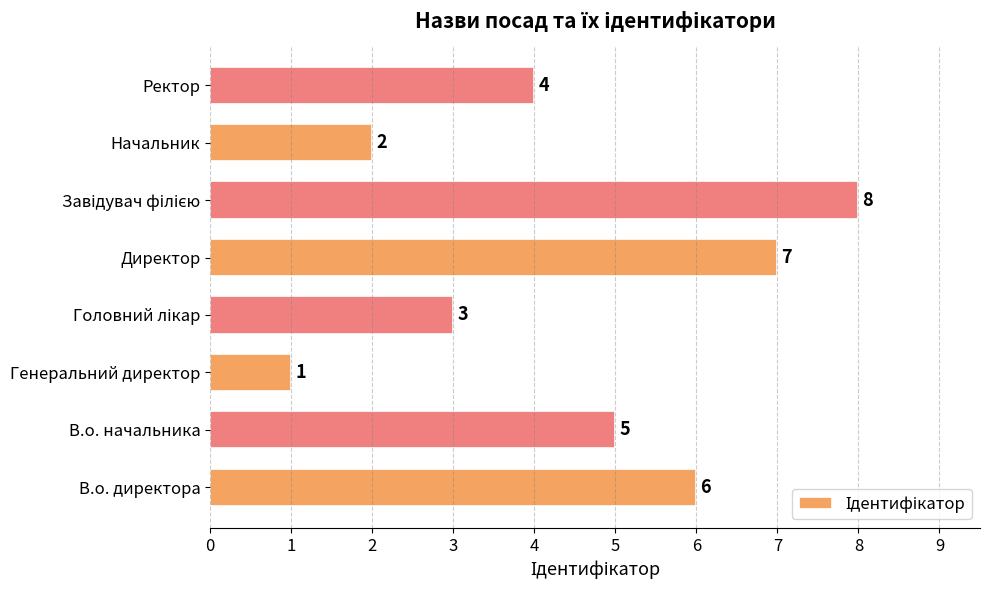

The chart shows a value of 2 at В.о. директора. True or false?

False